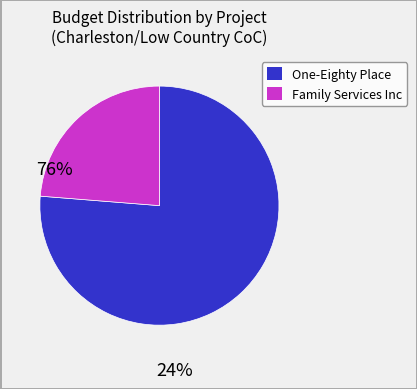

Is there a majority slice in this chart?

Yes